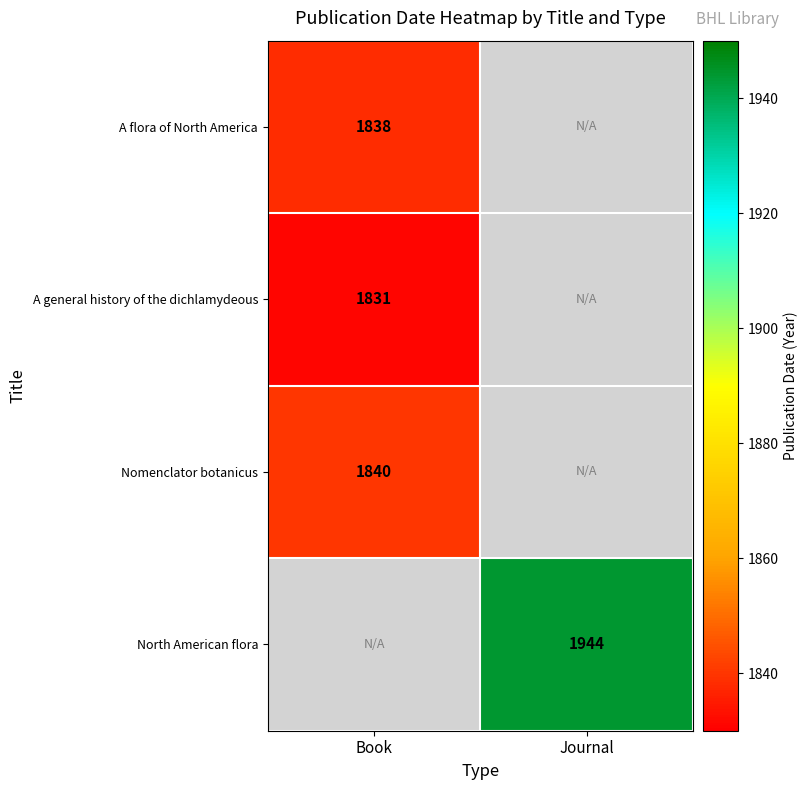

True or false: A flora of North America has a value of 1838 at Book.

True